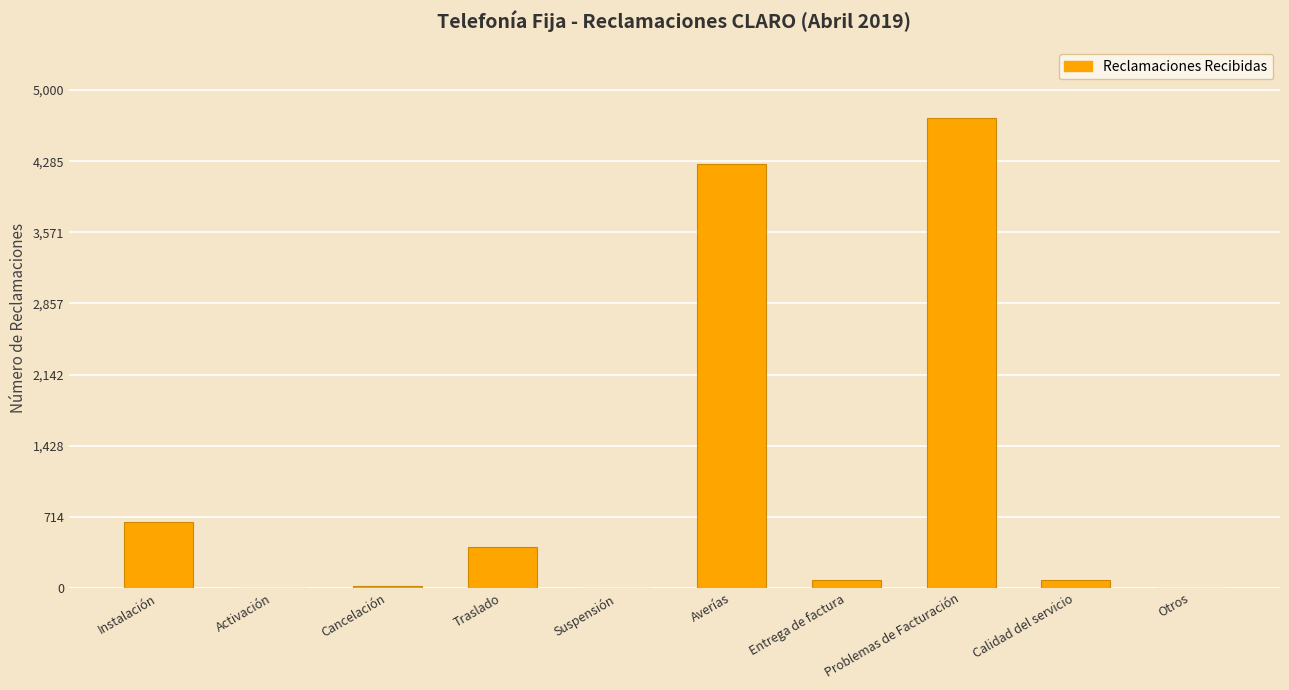

Which category has the highest value across all series?

Problemas de Facturación